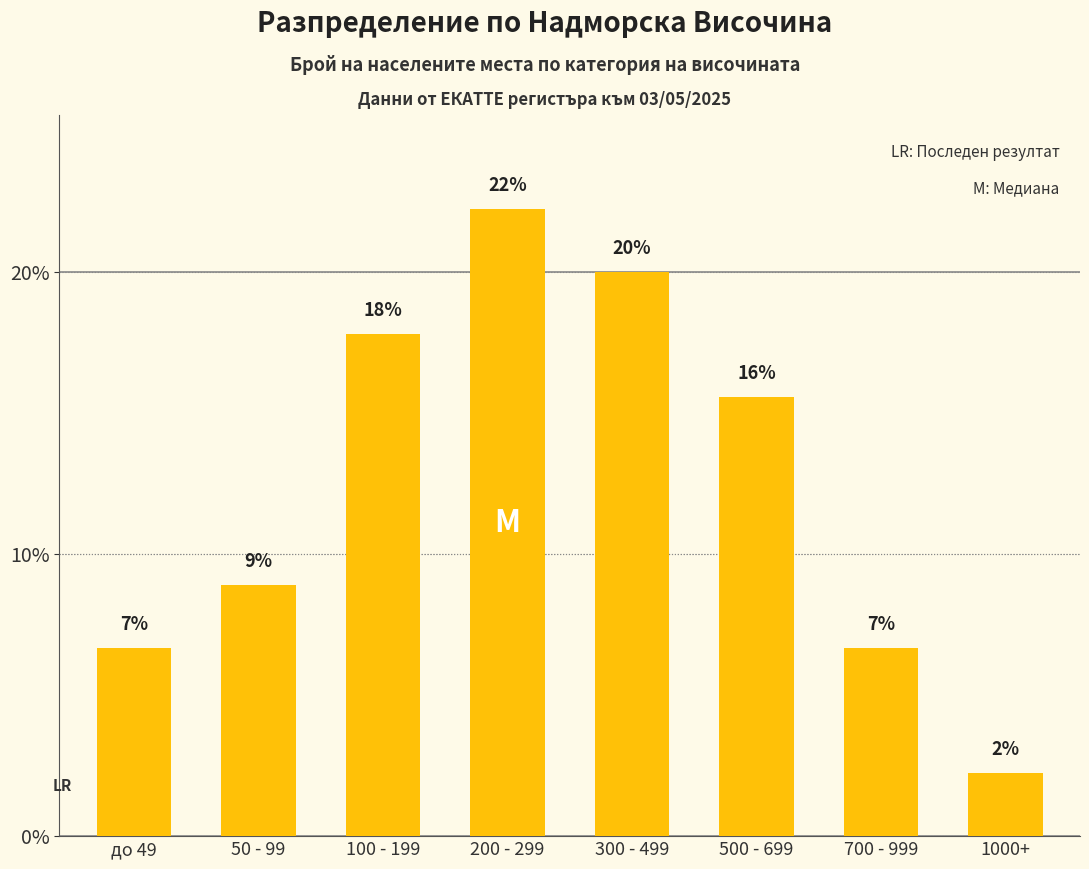

What is the approximate value at до 49?

6.7